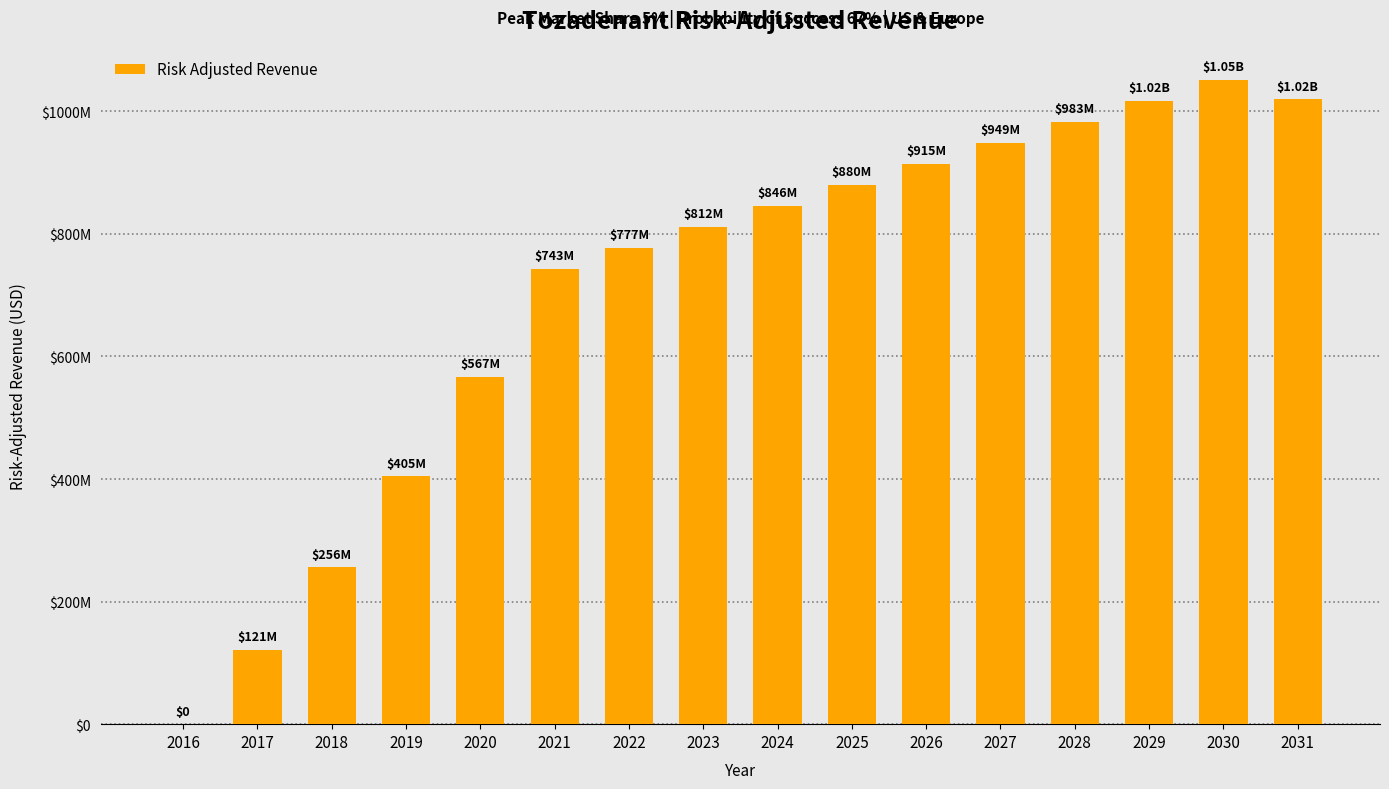

True or false: the data shows 1159389088 at 2025.

False